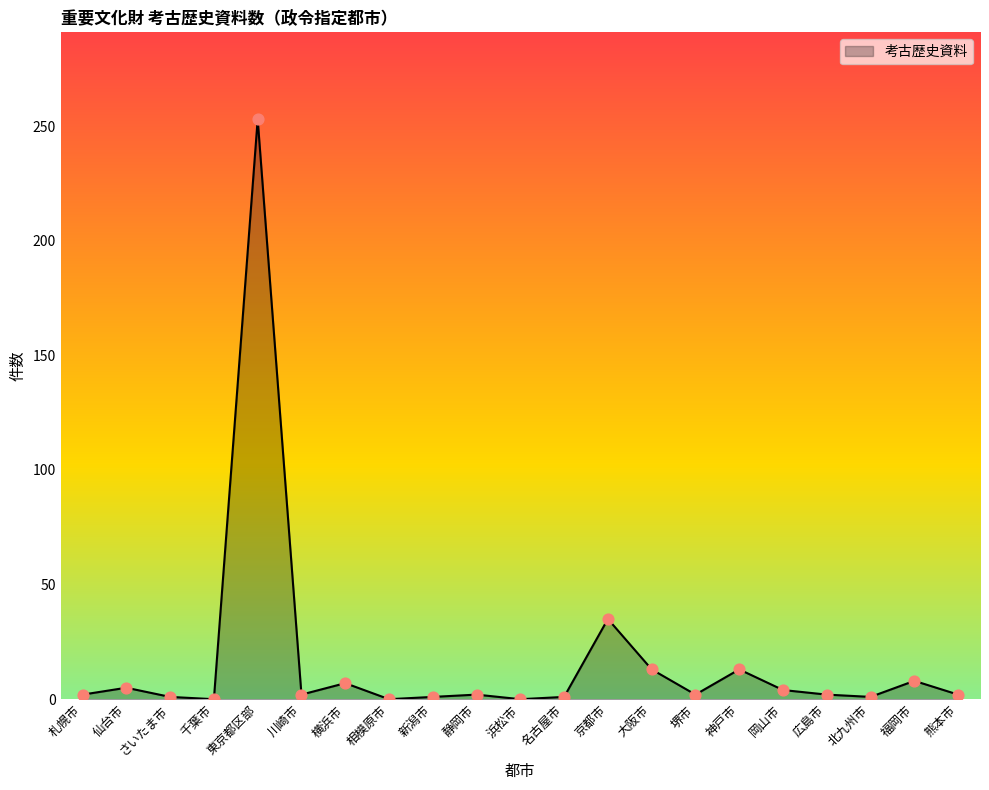

Which has a higher value, 名古屋市 or 岡山市?

岡山市